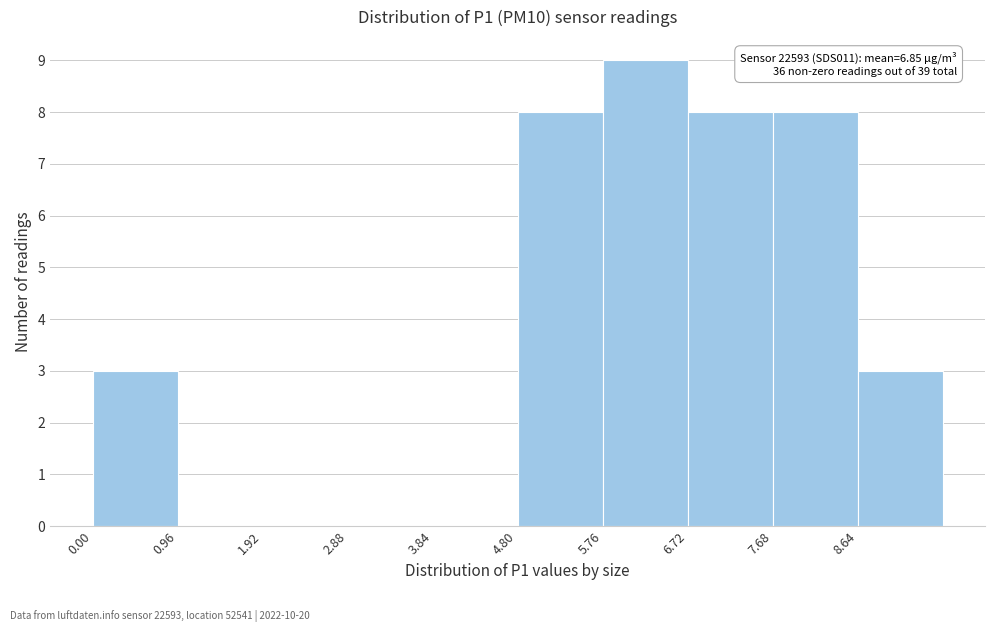

Which range on the x-axis has the tallest bar?

5.76 to 6.72